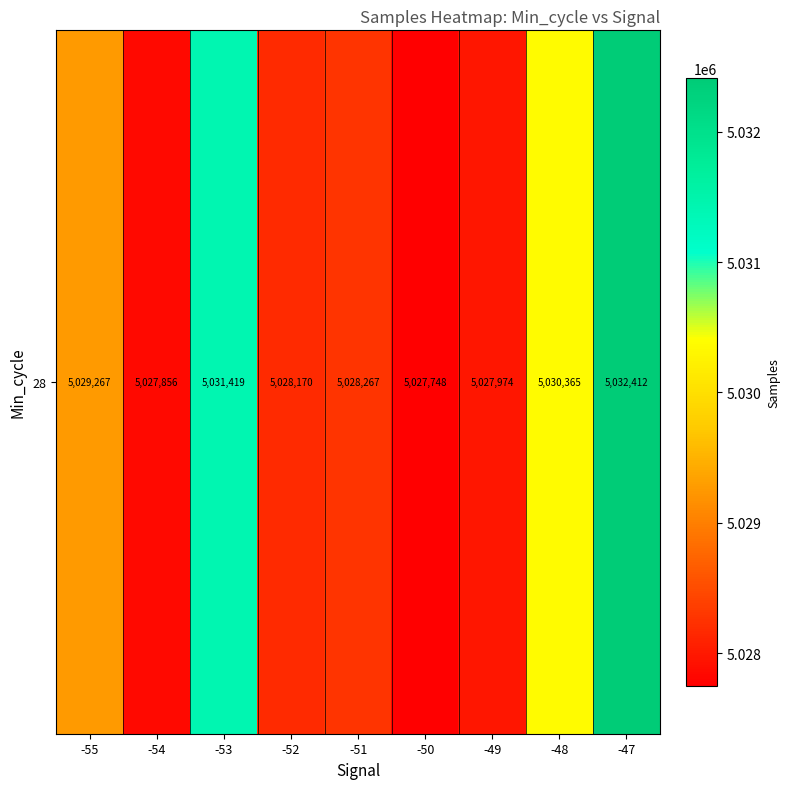

The chart shows a value of 2012695 at -54. True or false?

False